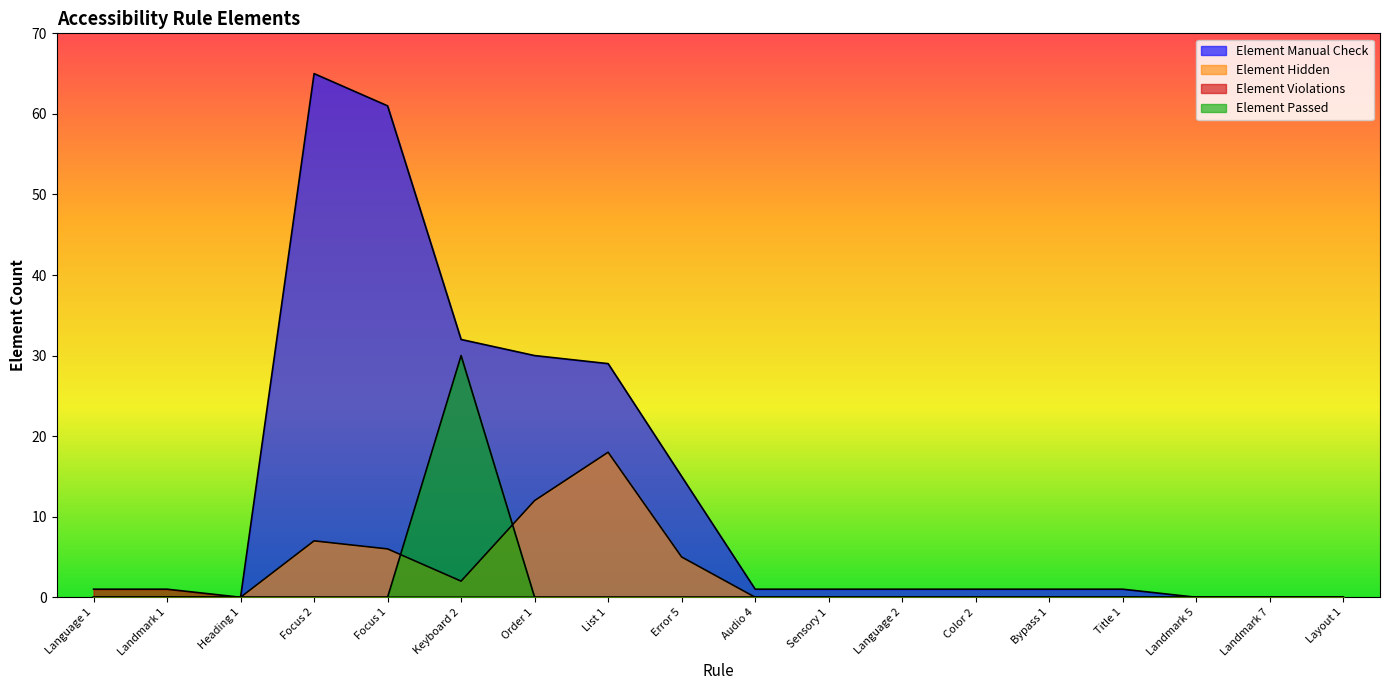

At which category is the sum across all series the highest?

Focus 2